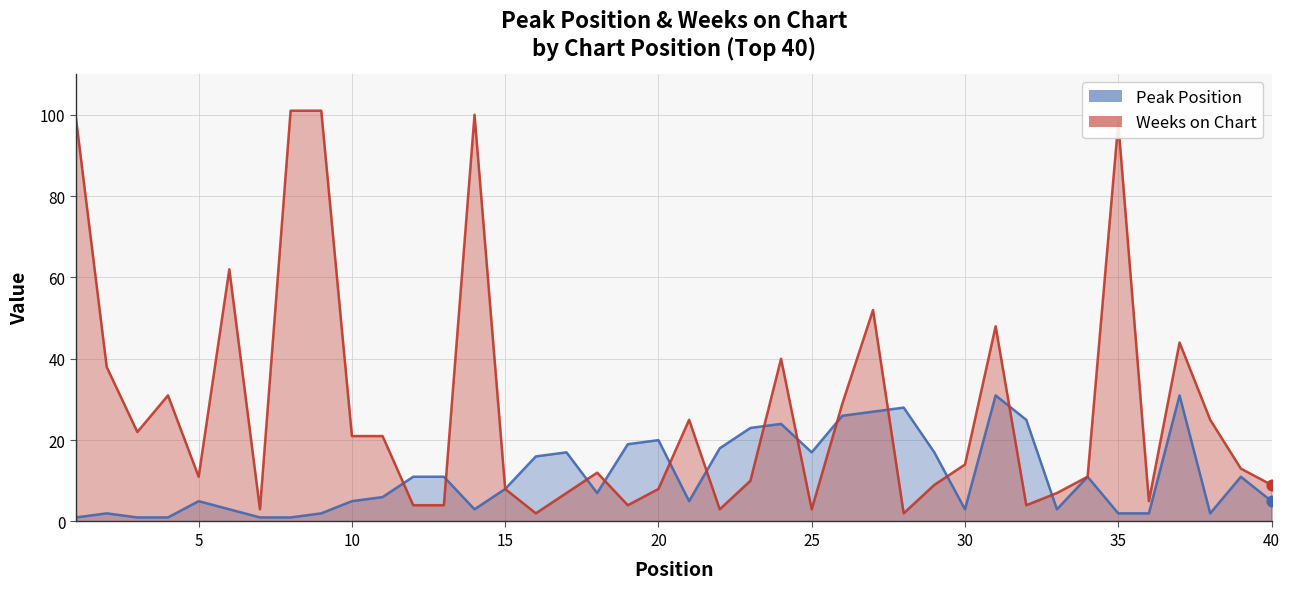

Is the value of Peak Position at 4 greater than the value of Weeks on Chart at 26?

No